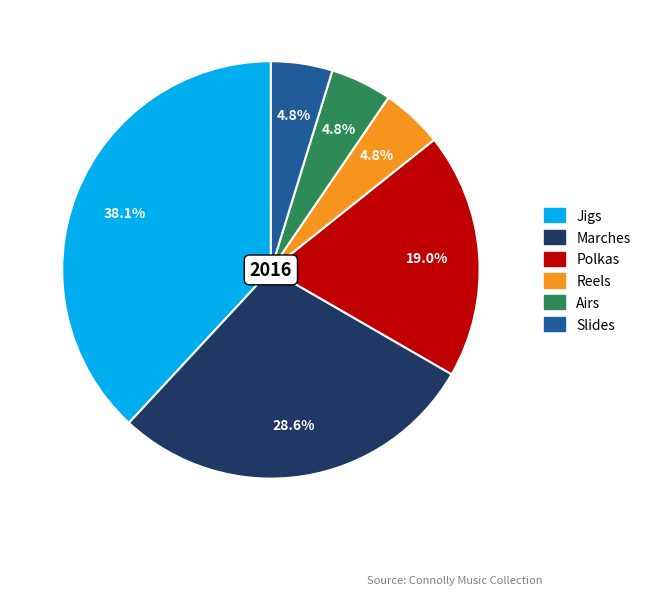

Count the number of slices in the pie.

6